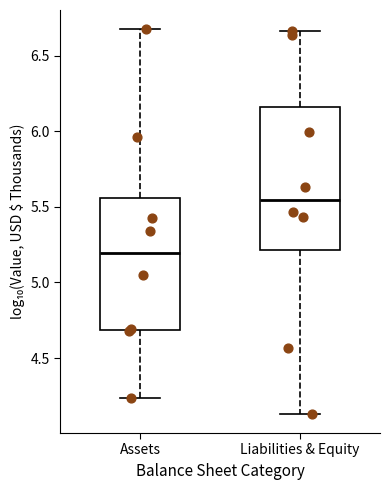

Reading left to right, transcribe this box plot: for each box, give where its median line is, the range the box spans, and where its two whiskers end, as read against the y-axis. The values are not printed on the chart, so give them approximately, as read against the axis.

Assets: median 5.20, box 4.70 to 5.55, whiskers 4.25 to 6.65
Liabilities & Equity: median 5.55, box 5.20 to 6.15, whiskers 4.15 to 6.65